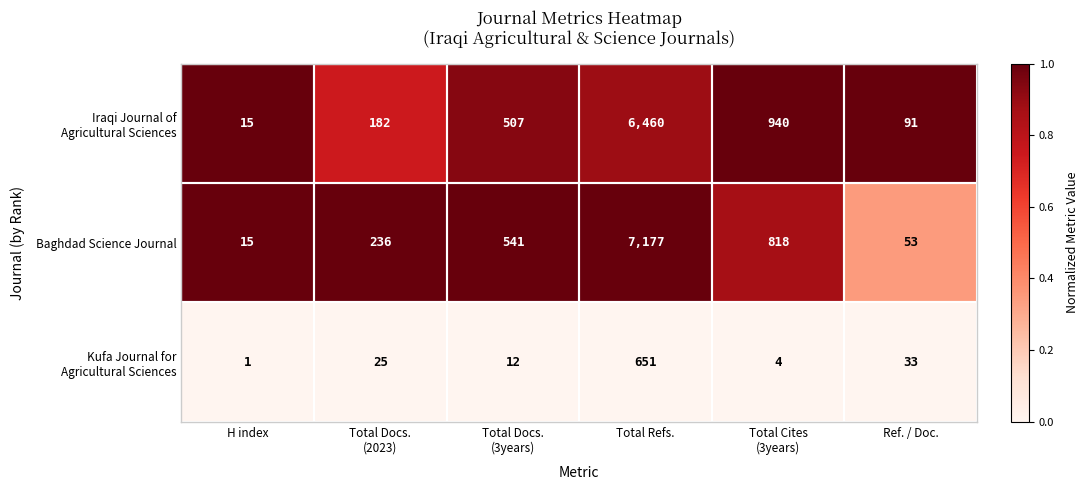

Which series has the widest spread of values?

Baghdad Science Journal